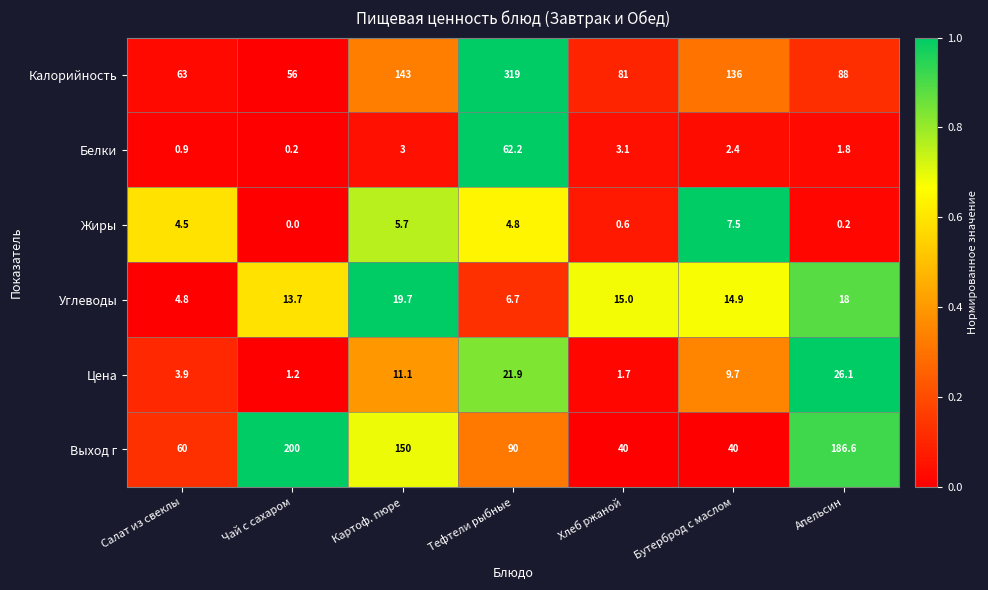

Between Салат из свеклы and Хлеб ржаной, which series saw the biggest shift?

Выход г